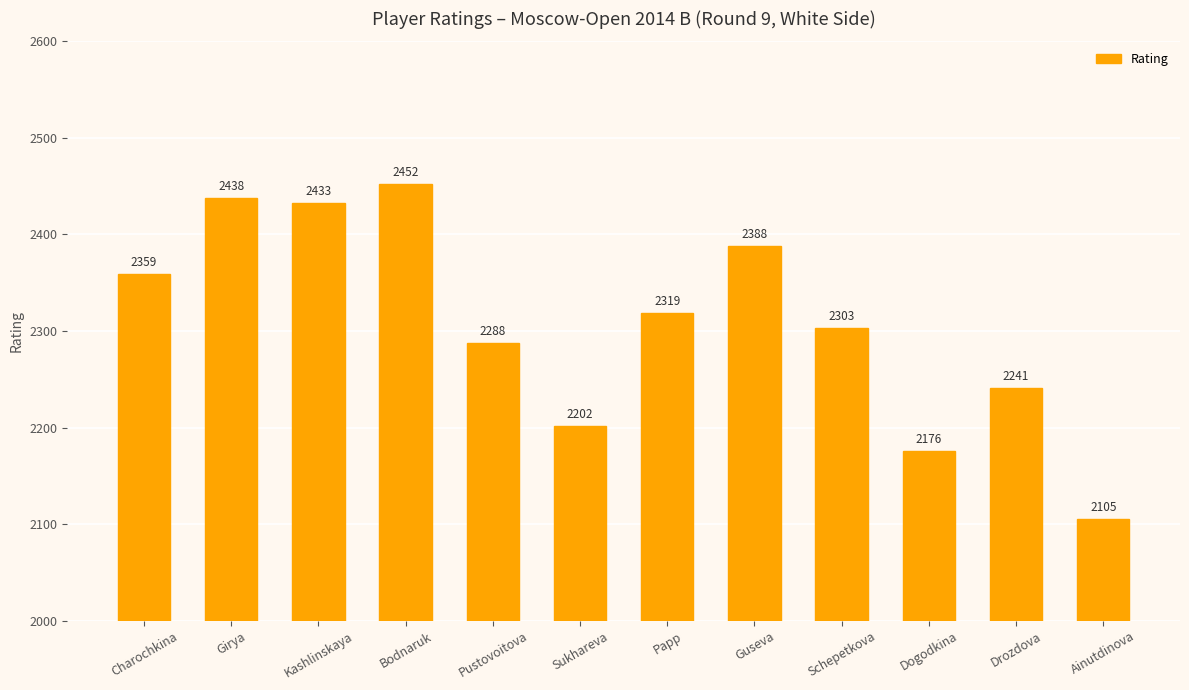

What is the change in value from Papp to Drozdova?

-78